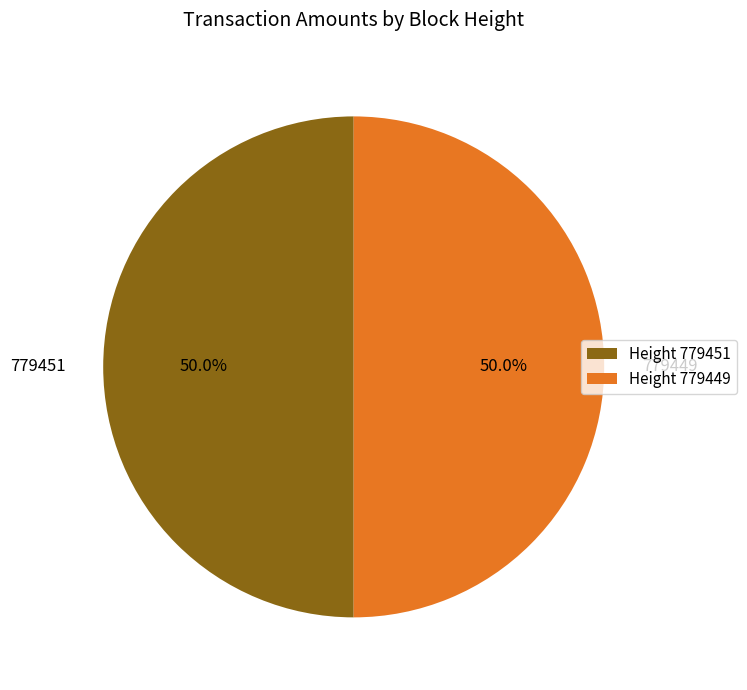

What percentage is NOT represented by 779449?

50.0%